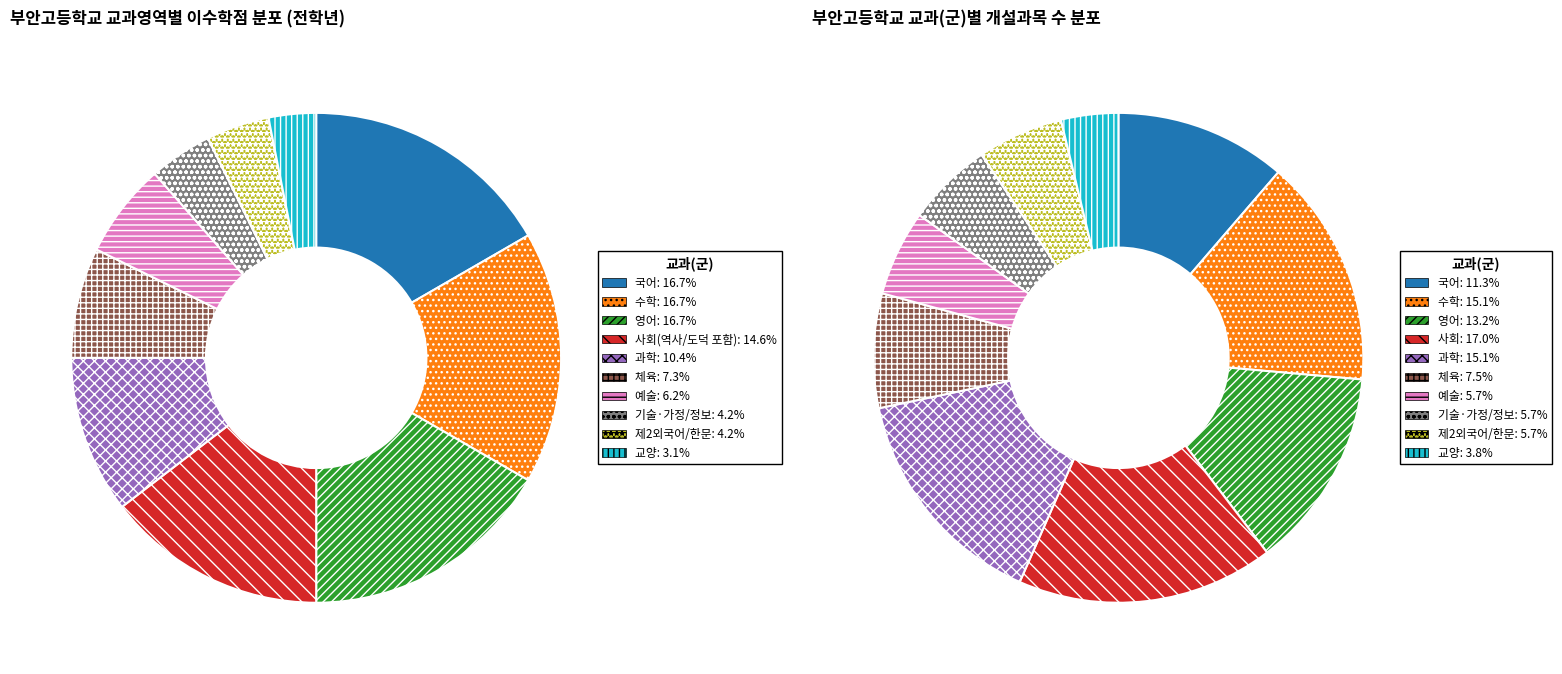

Which category has the biggest portion of the pie?

국어